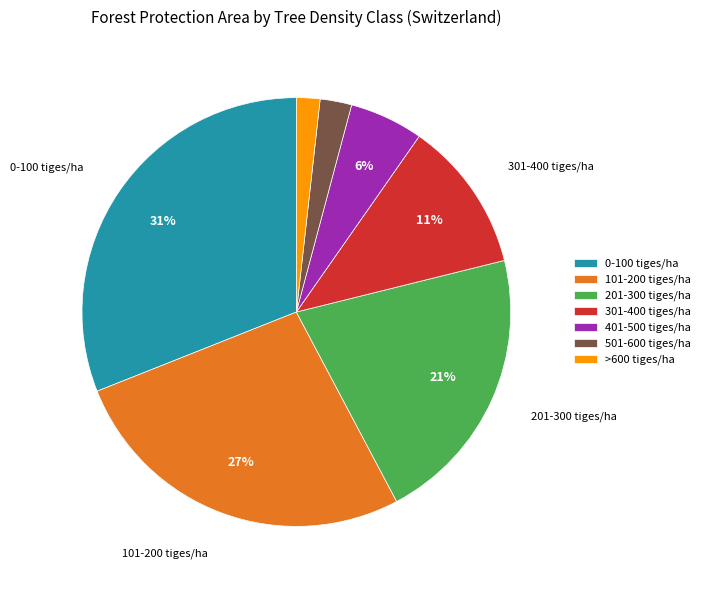

Is there any slice that represents more than half of the pie?

No